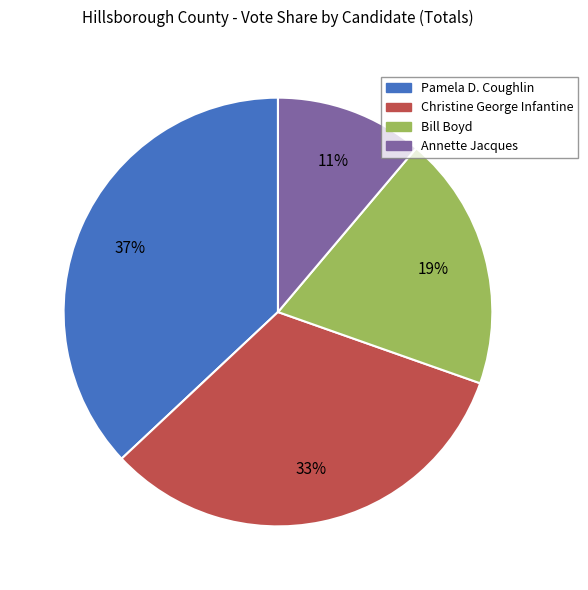

What percentage is the Christine George Infantine slice, to the nearest percent?

33%